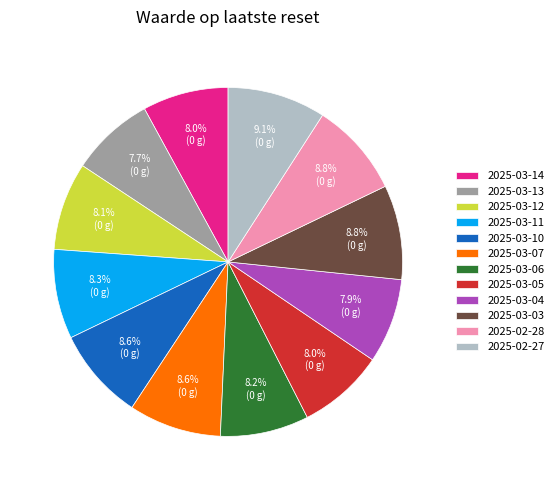

Is there a majority slice in this chart?

No